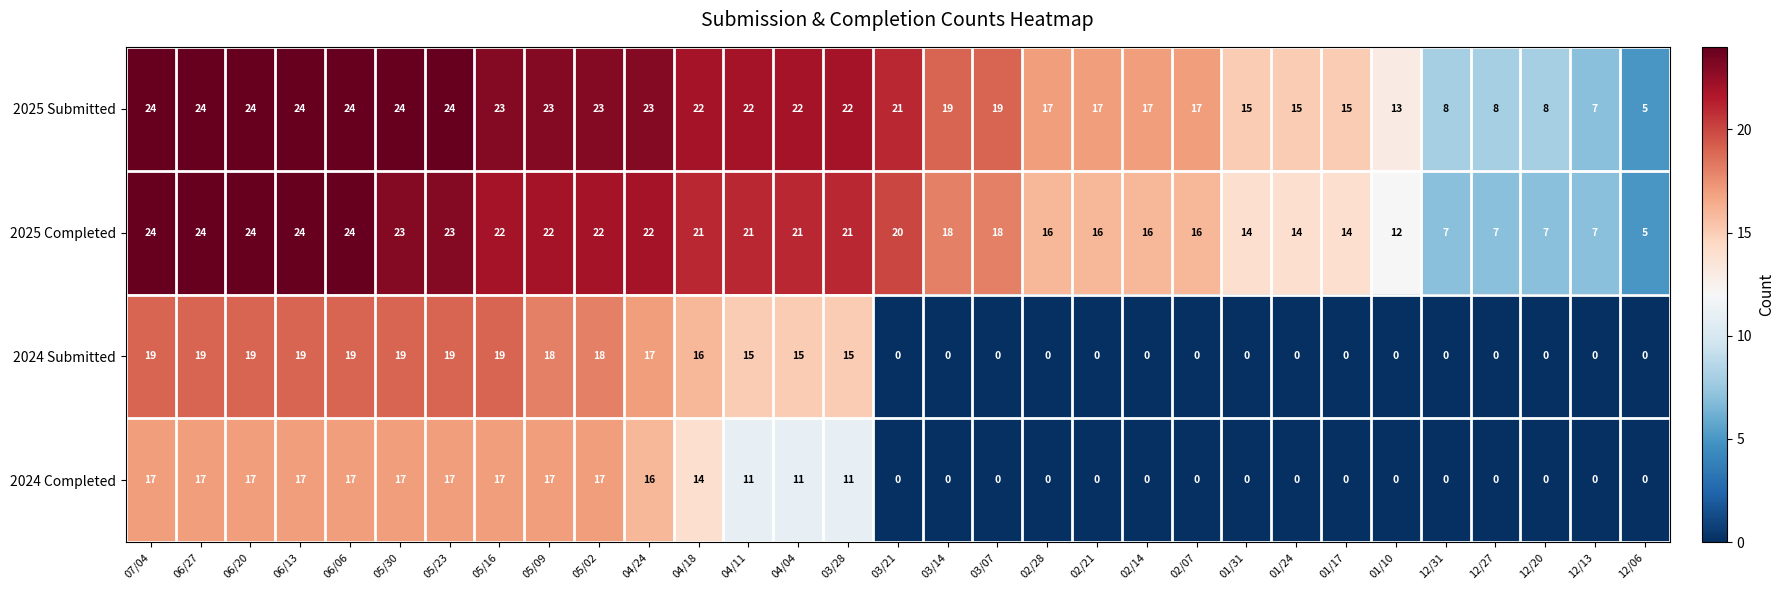

Which series has the largest total across all categories?

2025 Submitted